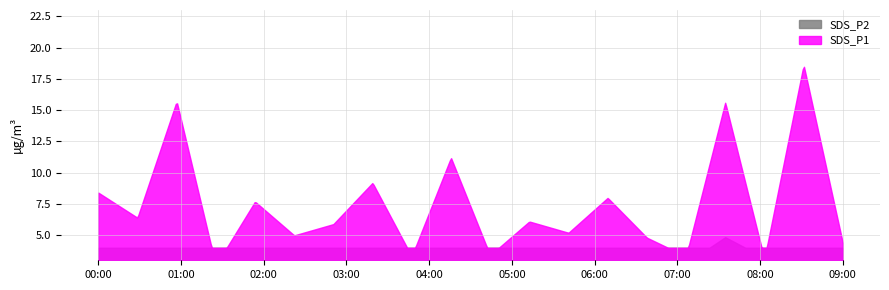

How many lines are shown in the chart?

2